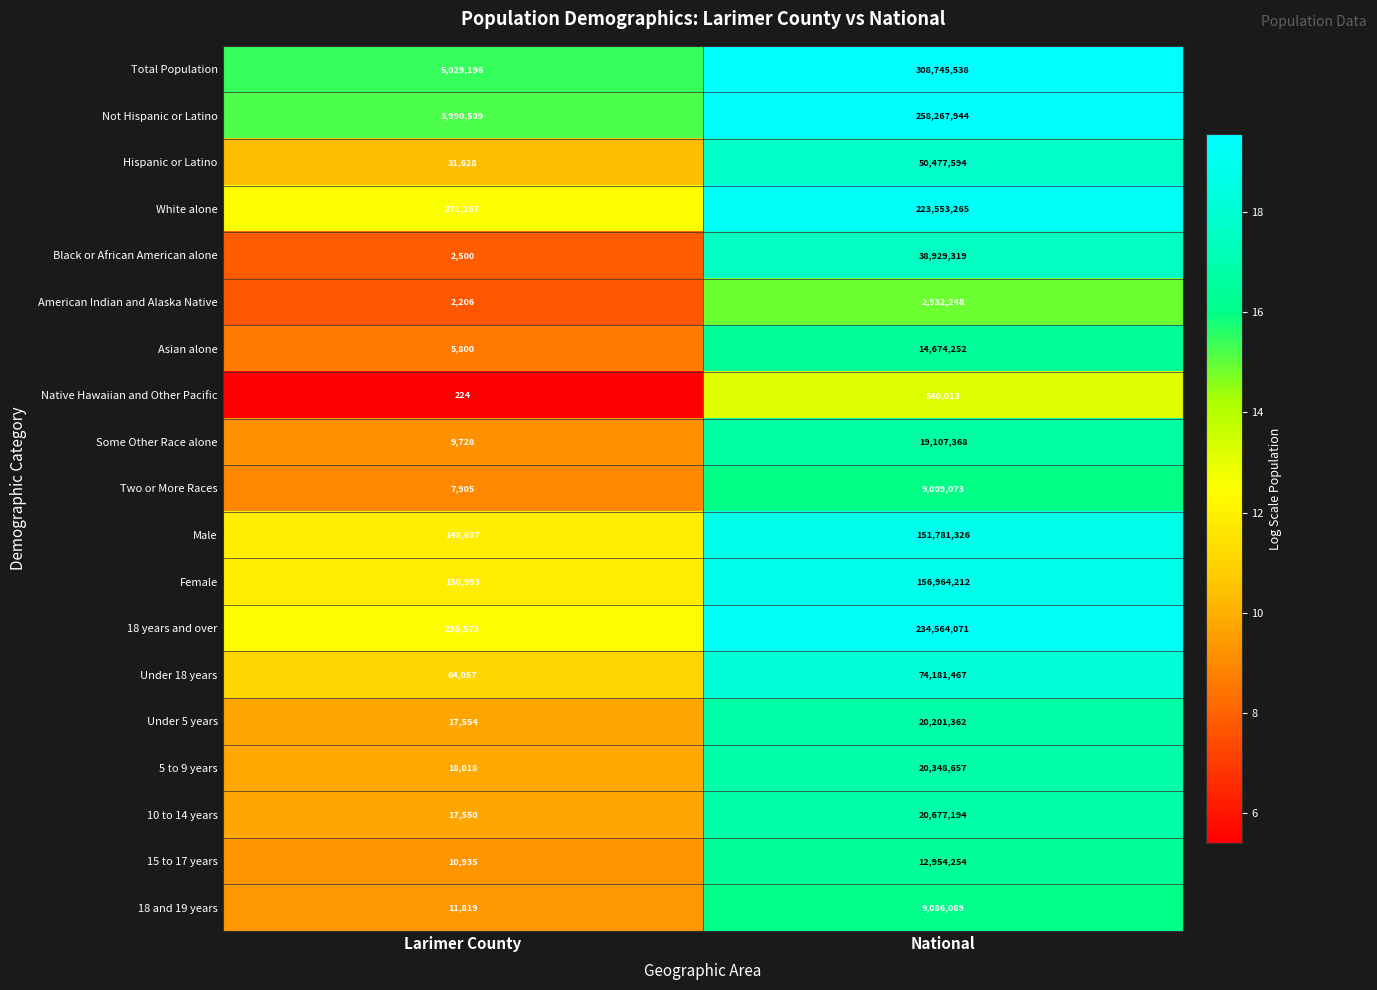

What is the maximum value for 10 to 14 years?

20677194